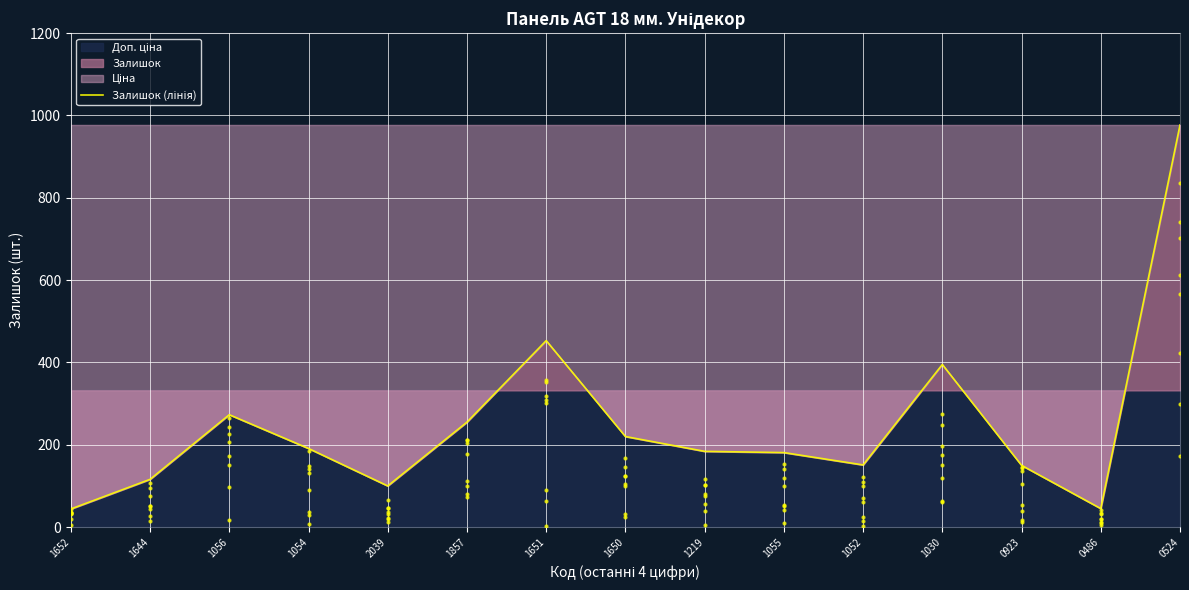

What is the ratio of the value at 1030 to the value at 1054?

2.1